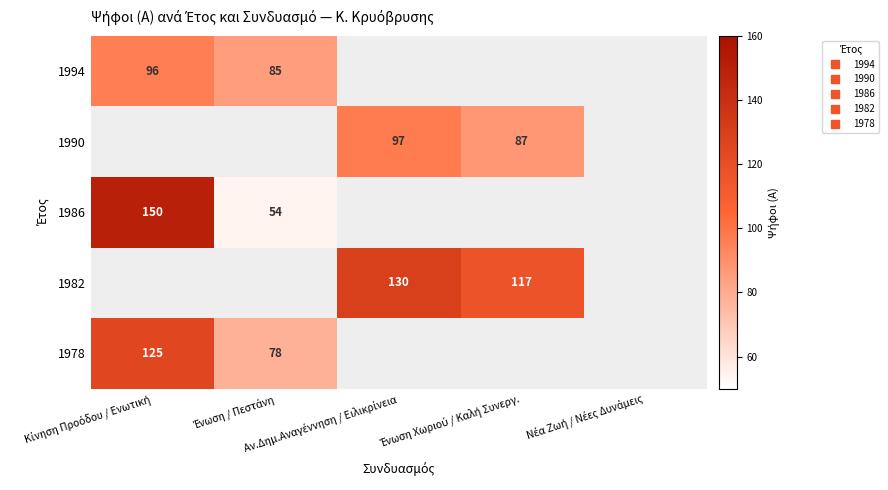

Which label corresponds to the smallest value in the chart?

Ένωση / Πεστάνη